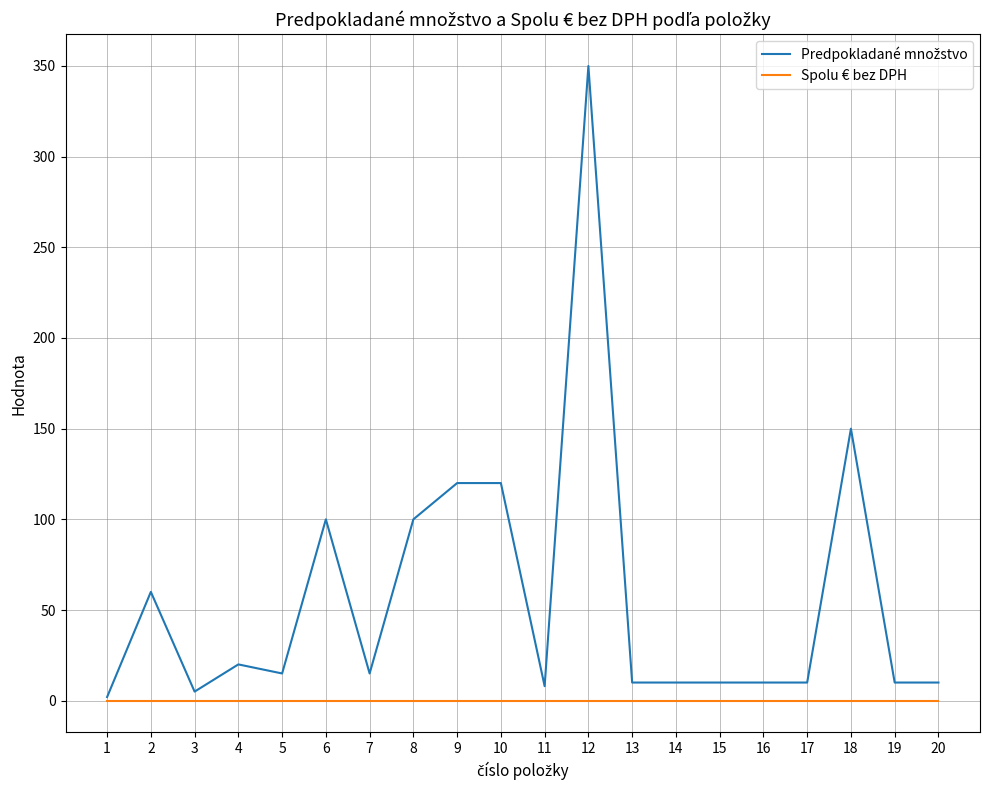

What is the greatest value displayed?

350